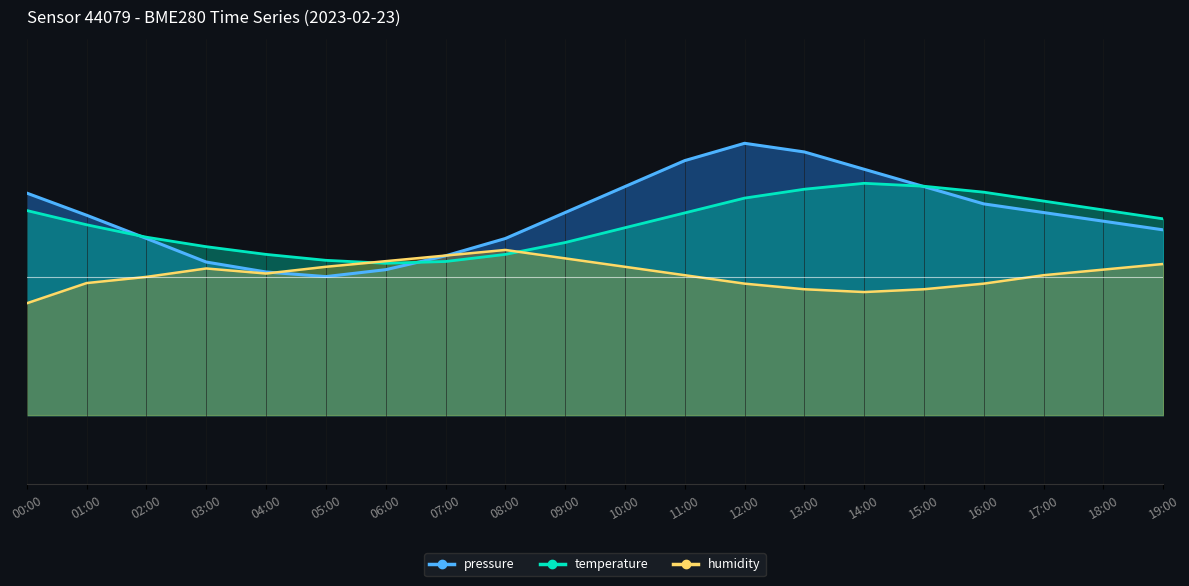

What is the label of the 11th point from the right?

09:00